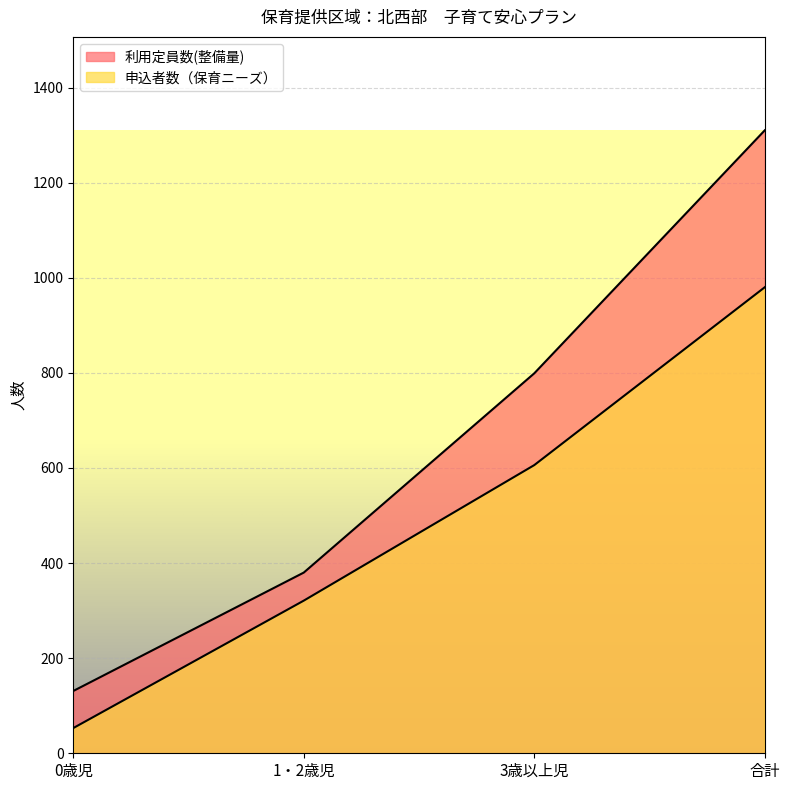

What is the average value of the 利用定員数(整備量) series?

655